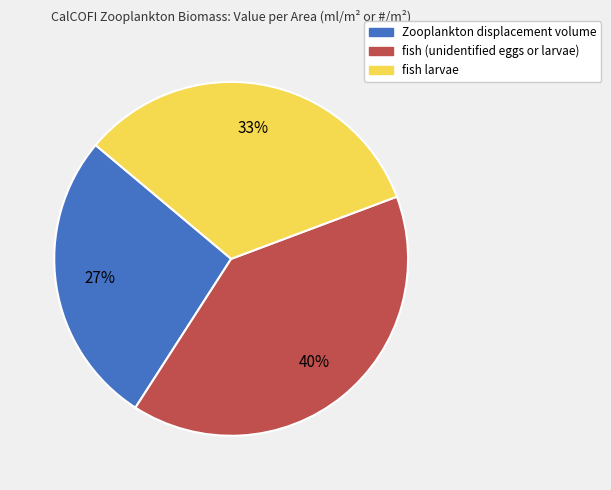

Is fish (unidentified eggs or larvae) the majority of the pie?

No